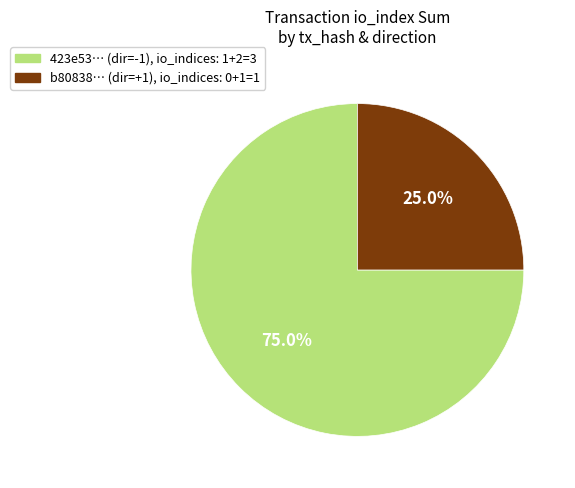

Does any single category account for the majority?

Yes